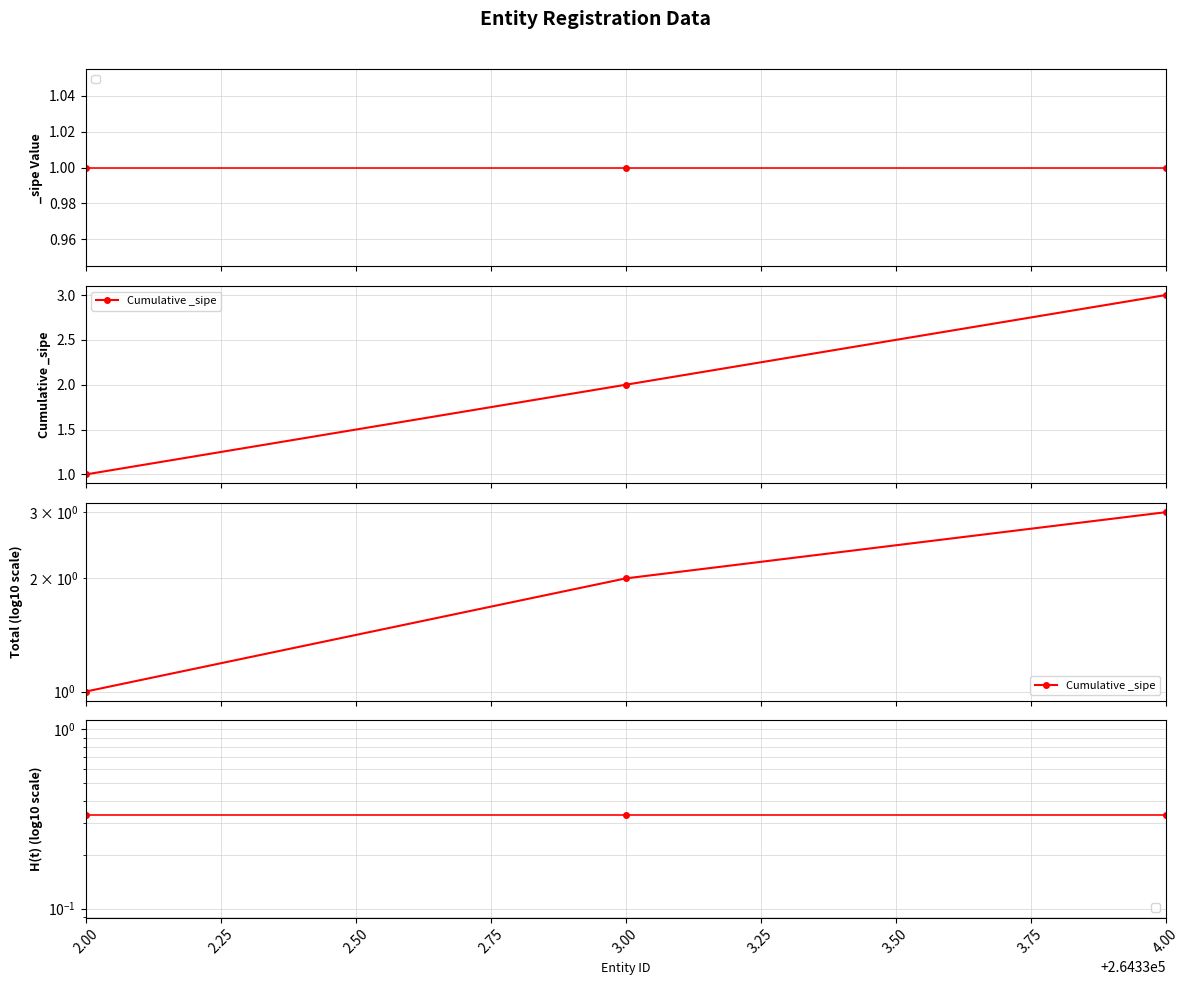

Is it true that the value at 2.00 is 2?

False